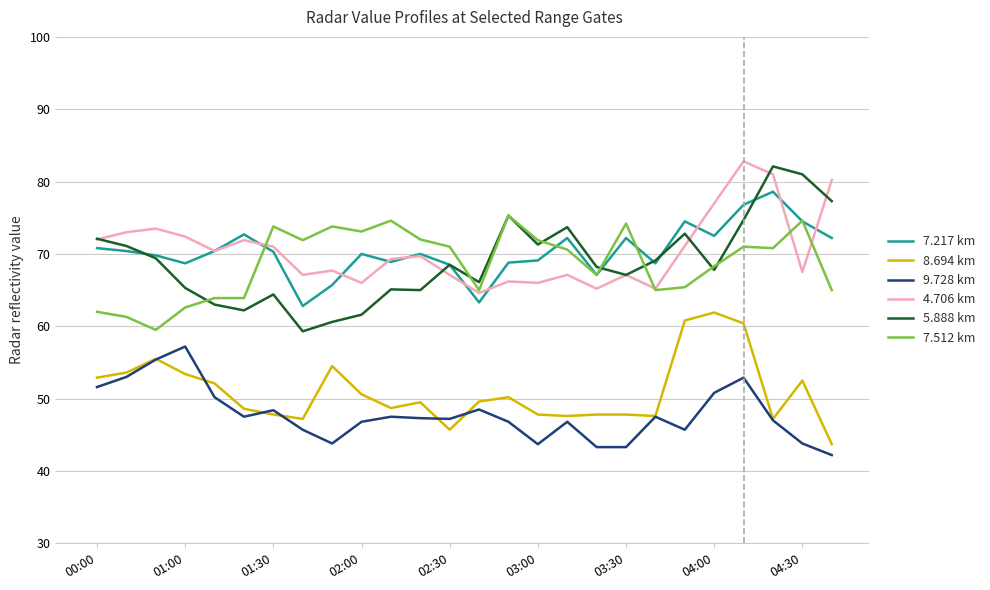

What is the smallest value displayed?

42.2